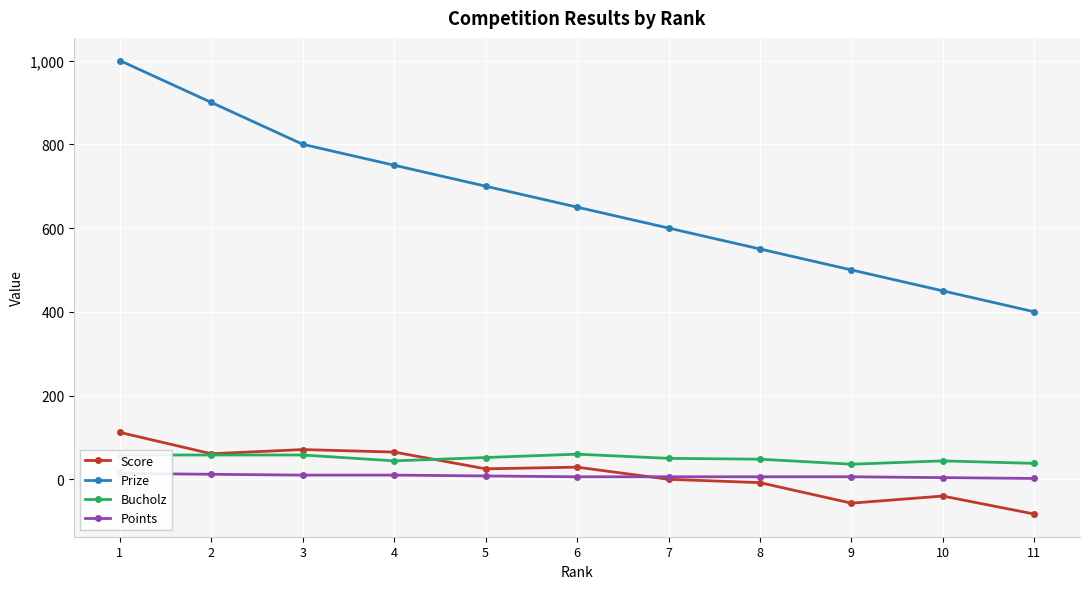

What is the difference between the highest and lowest values at 10?

490